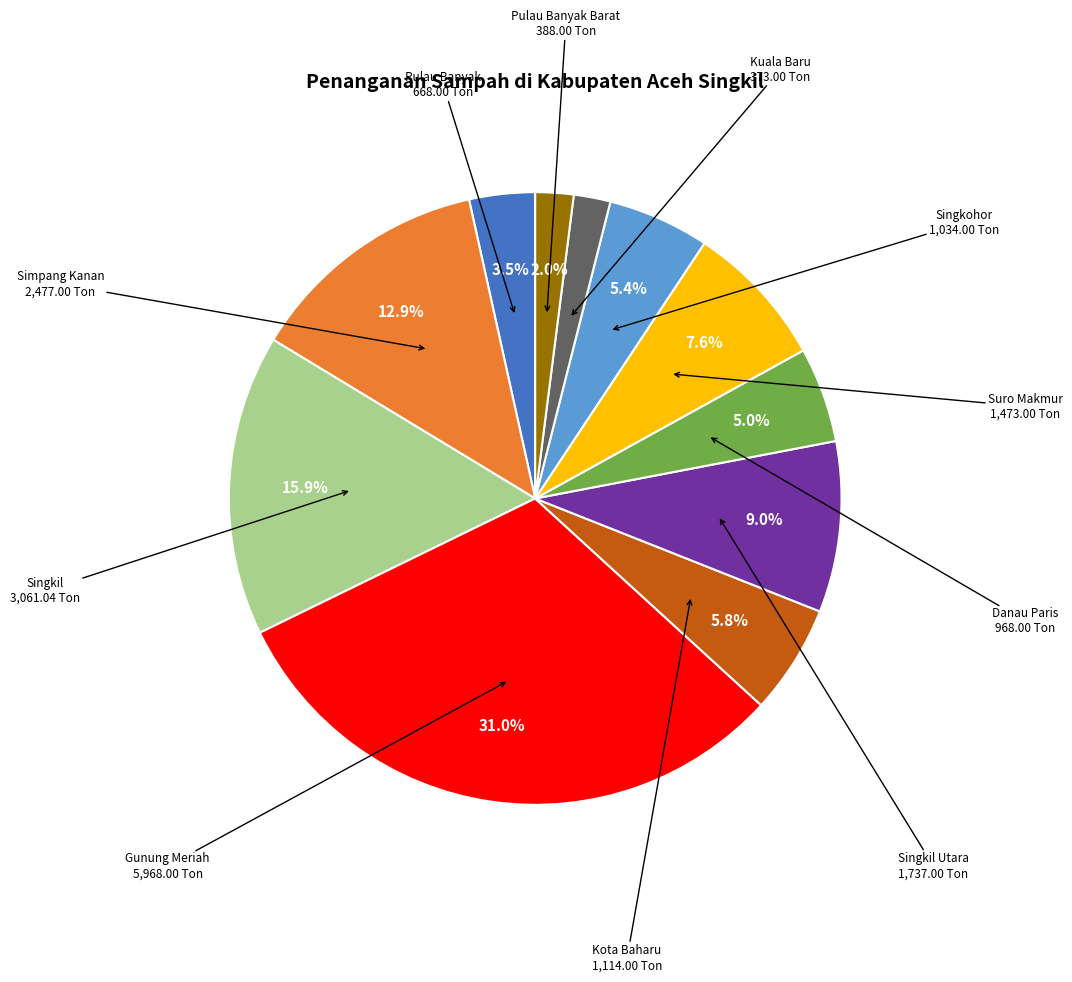

Is there a majority slice in this chart?

No